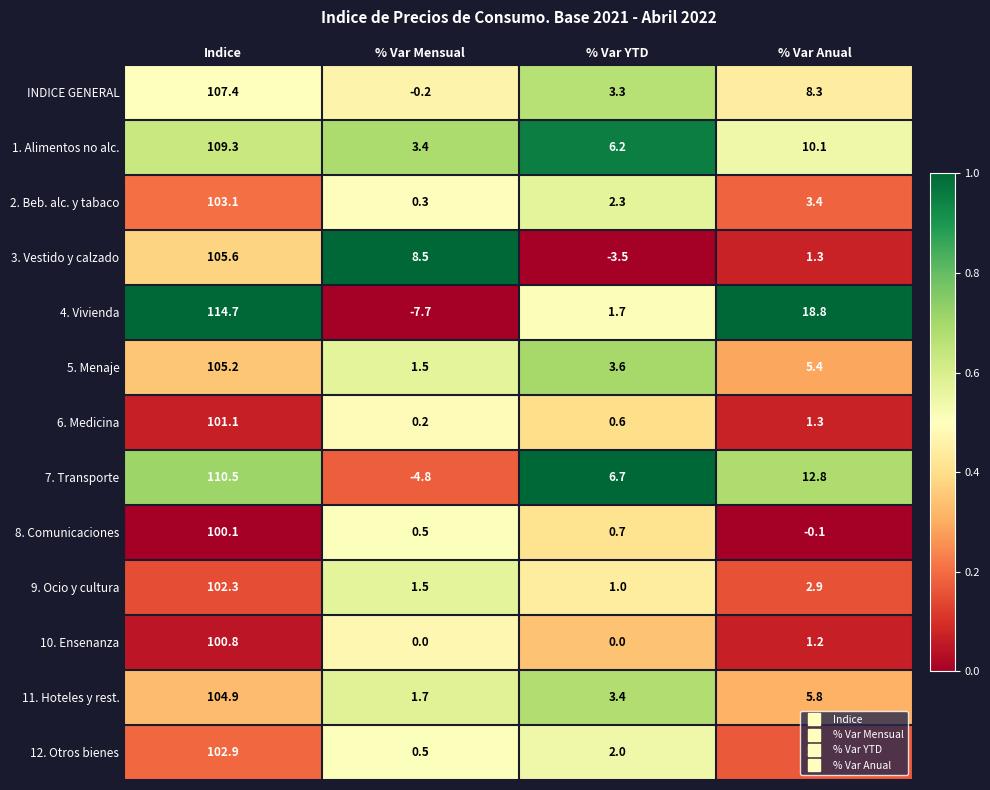

Which series has the widest spread of values?

4. Vivienda